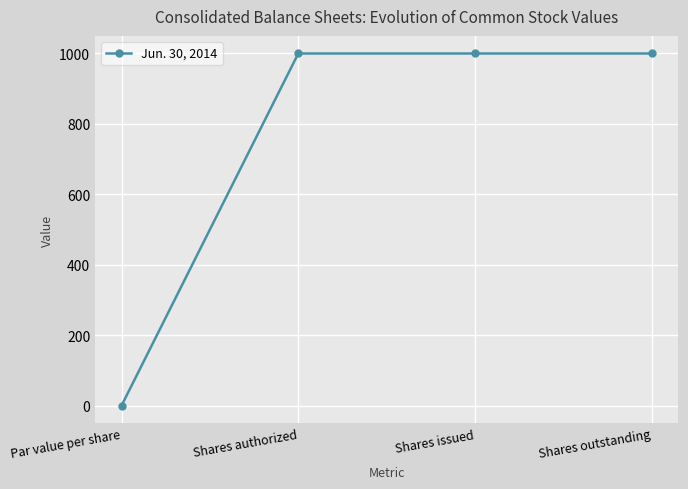

How many lines are shown in the chart?

1